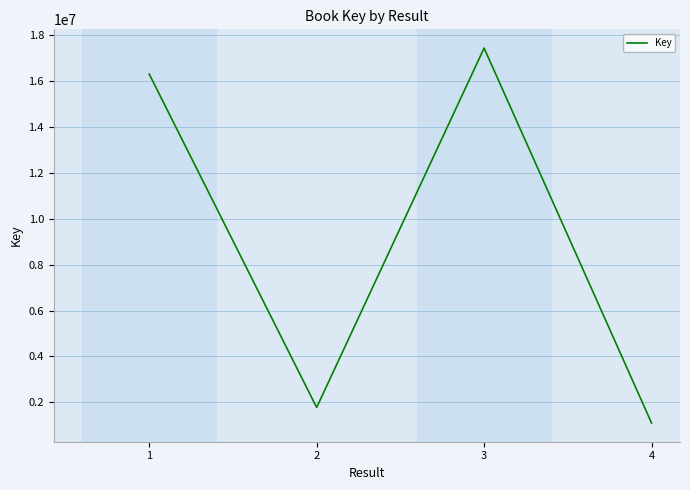

What value does the data have at 2?

1777872